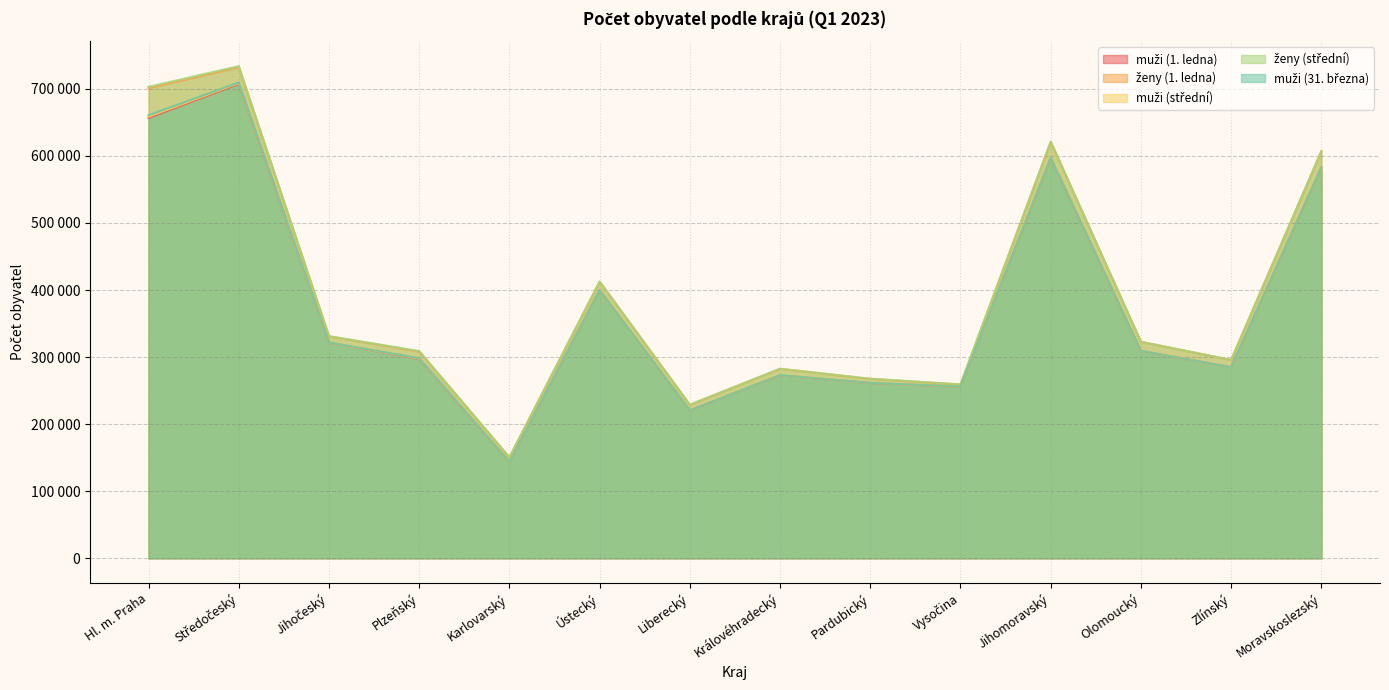

What is the label of the 8th point from the left?

Královéhradecký